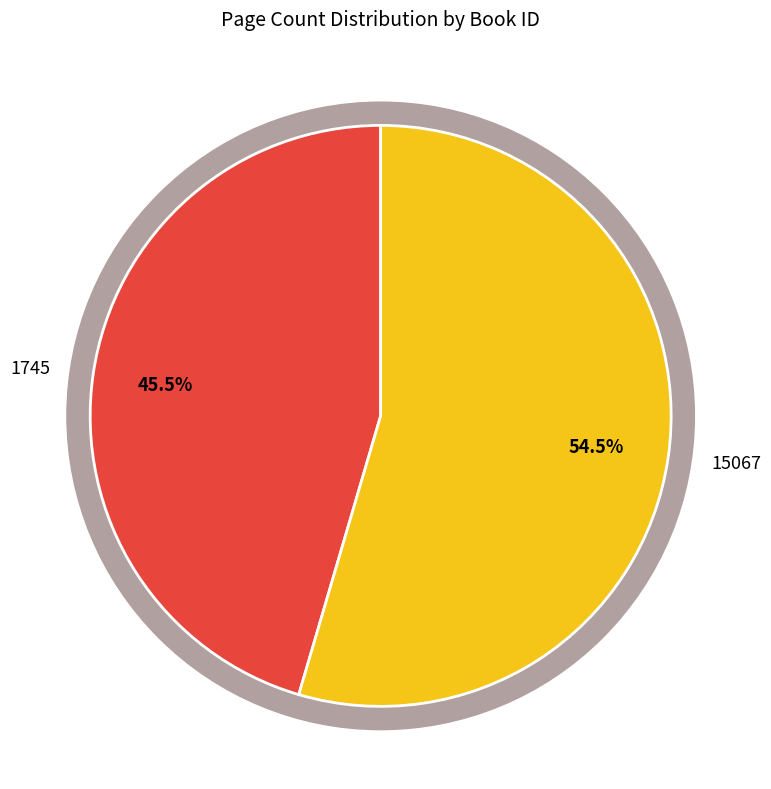

What is the ratio of the value at 1745 to the value at 15067?

0.8